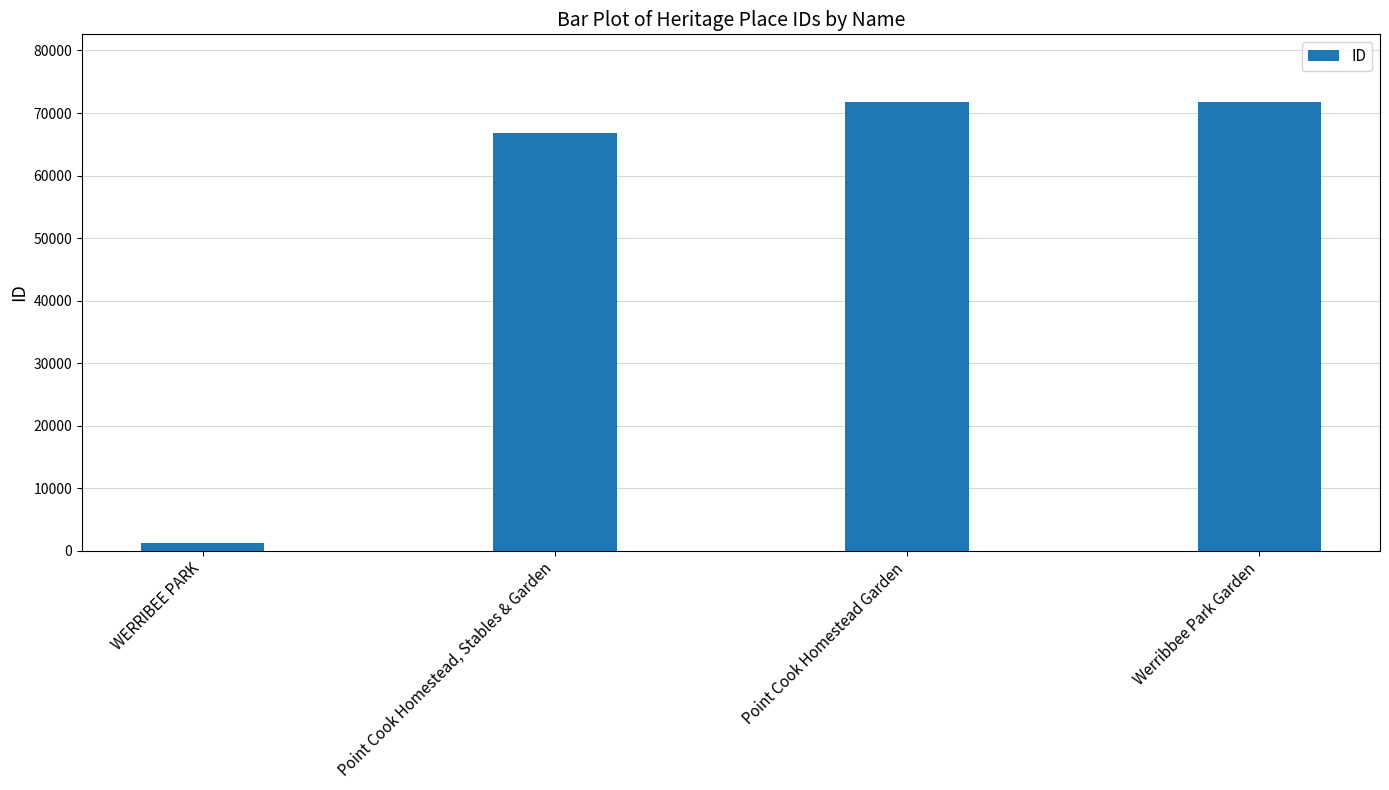

Rank the categories by value from lowest to highest.

WERRIBEE PARK, Point Cook Homestead, Stables & Garden, Point Cook Homestead Garden, Werribbee Park Garden